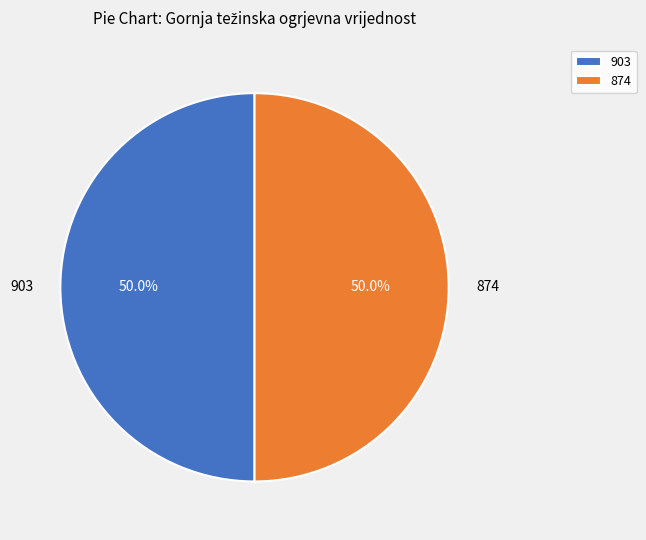

Approximately how many times larger is the value at 874 compared to 903?

1.0